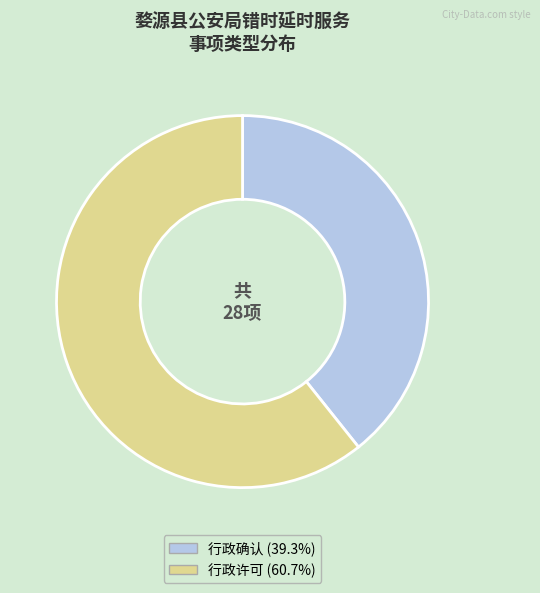

What is the smallest slice in the pie chart?

行政确认